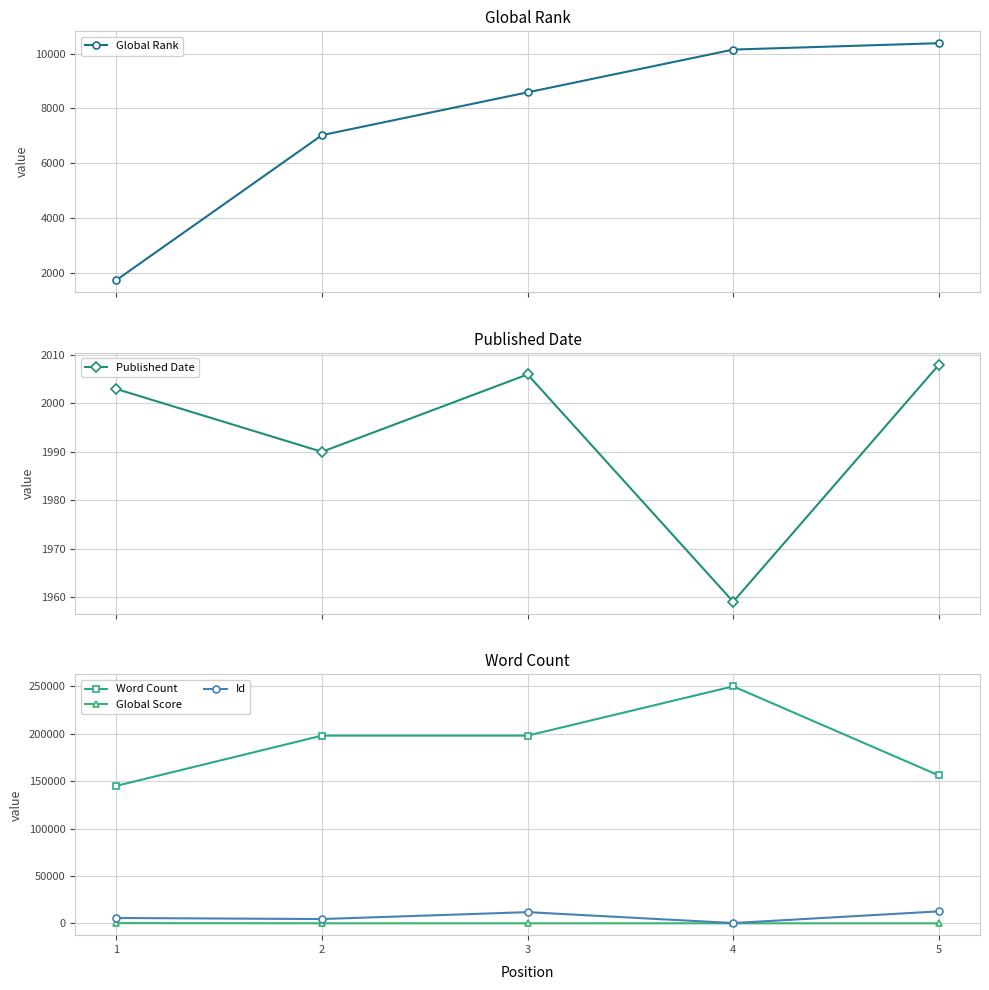

How many lines are shown in the chart?

5